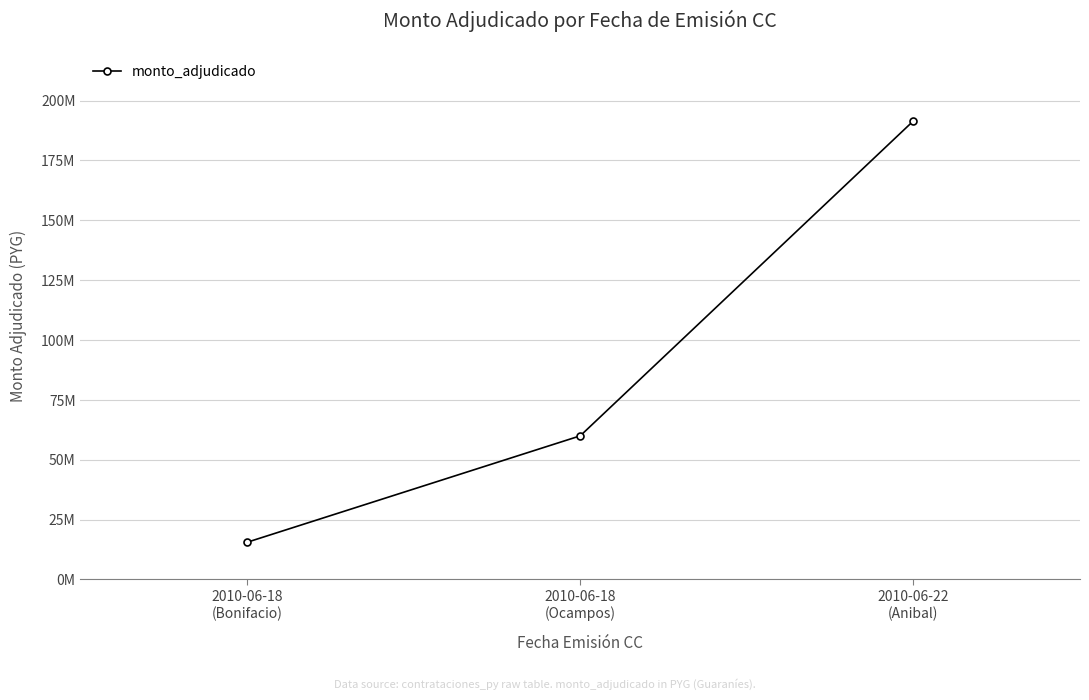

What is the ratio of the value at 2010-06-18
(Ocampos) to the value at 2010-06-18
(Bonifacio)?

3.9